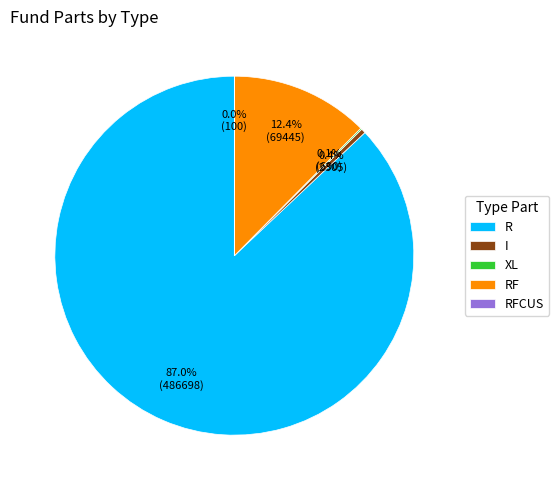

Combined, do I and R account for over 50%?

Yes